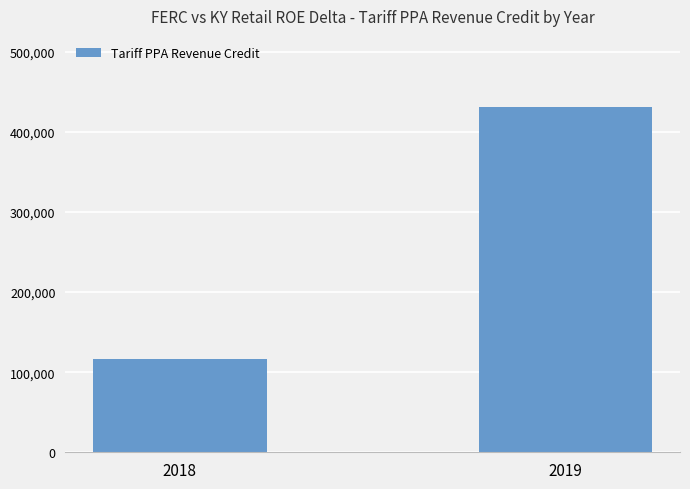

How many bars are there in total?

2